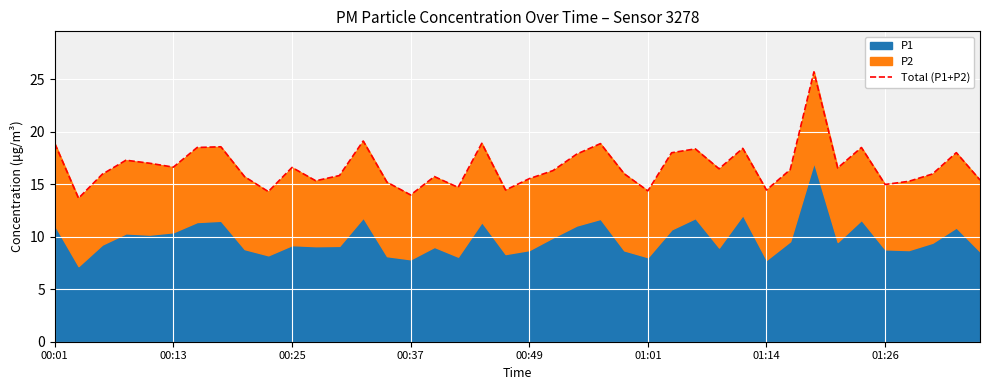

Which has a higher value, 33 or 29?

29